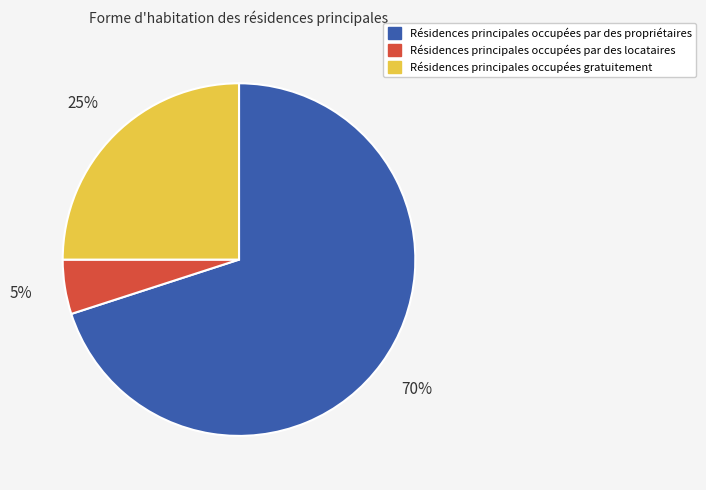

How many slices are in this pie chart?

3